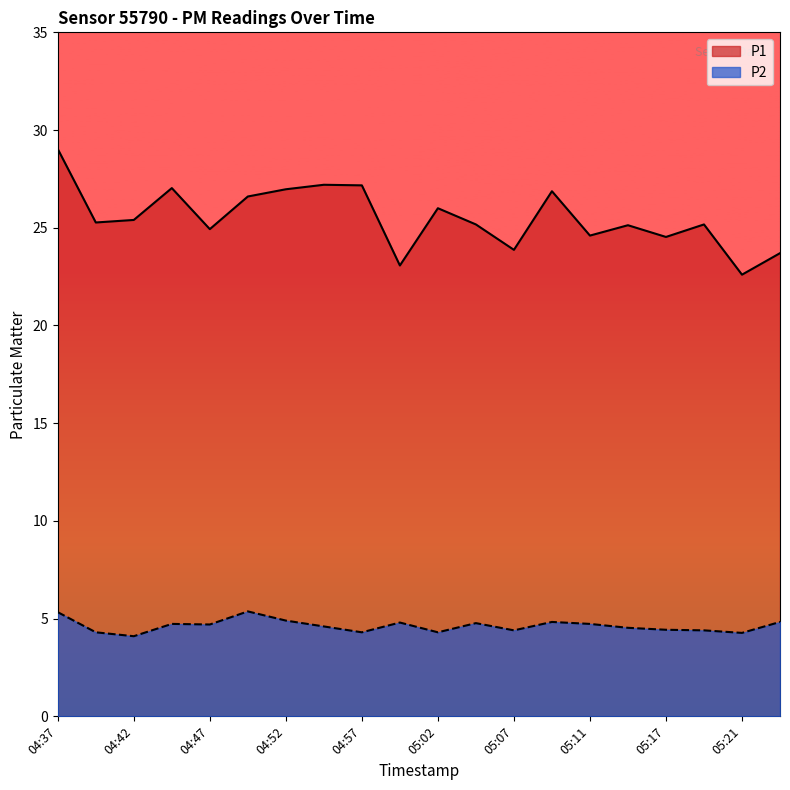

Which series has the largest range (max minus min)?

P1